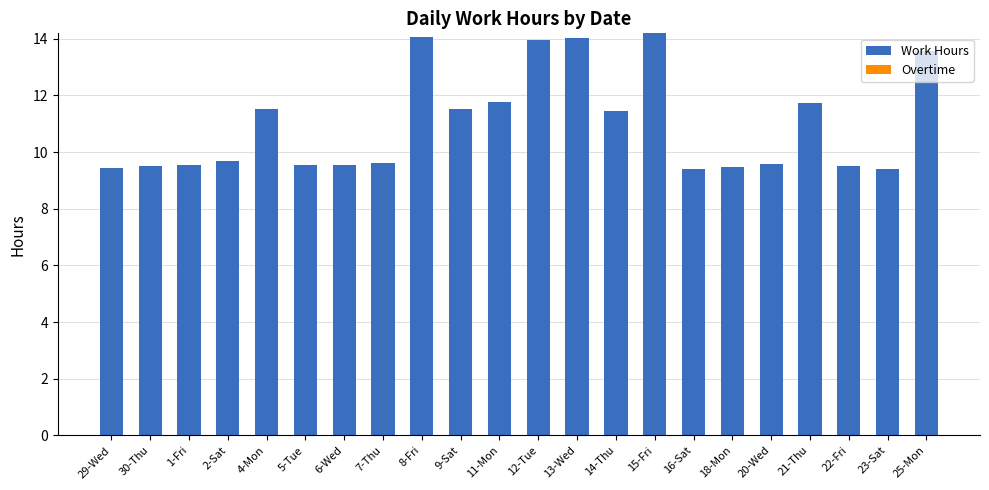

What position from the right is 14-Thu?

9